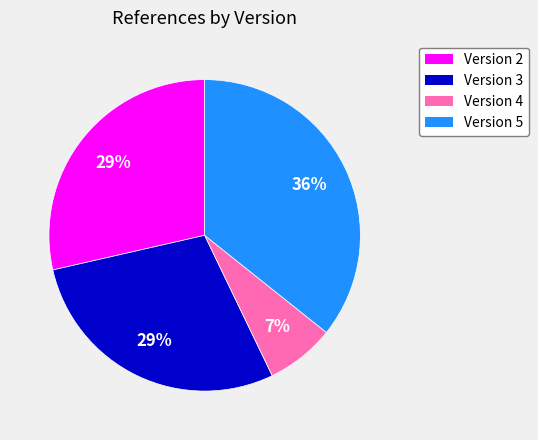

To the nearest percent, what percentage of the pie is Version 4?

7%